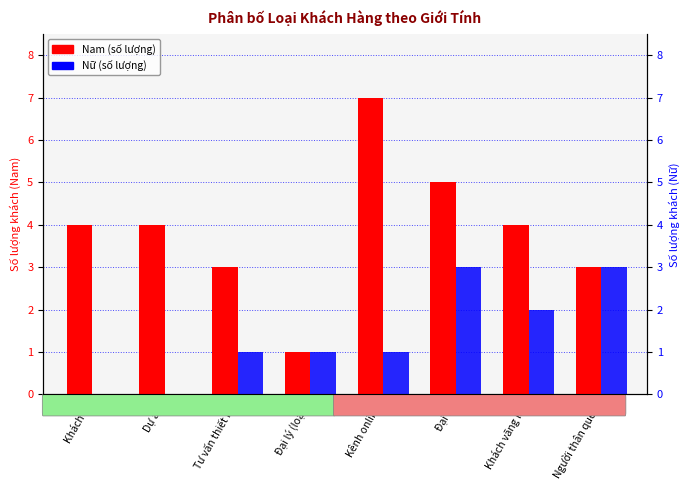

At how many categories does at least one series exceed 0?

8